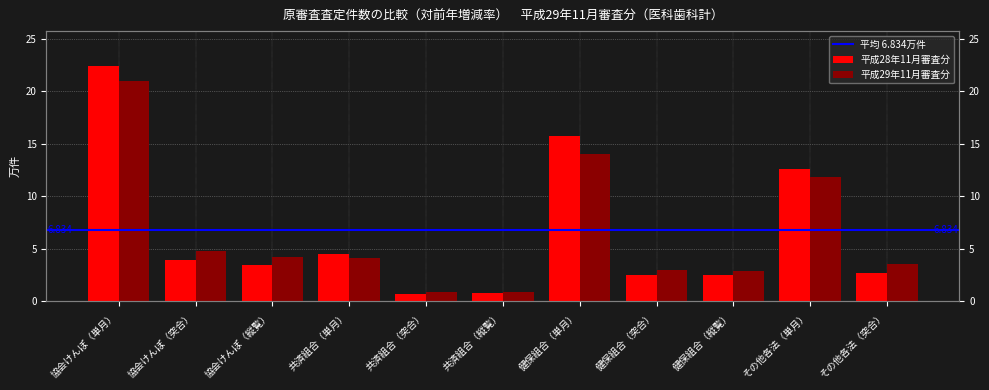

What is the difference between the second highest and minimum values in the 平成29年11月審査分 series?

13.2